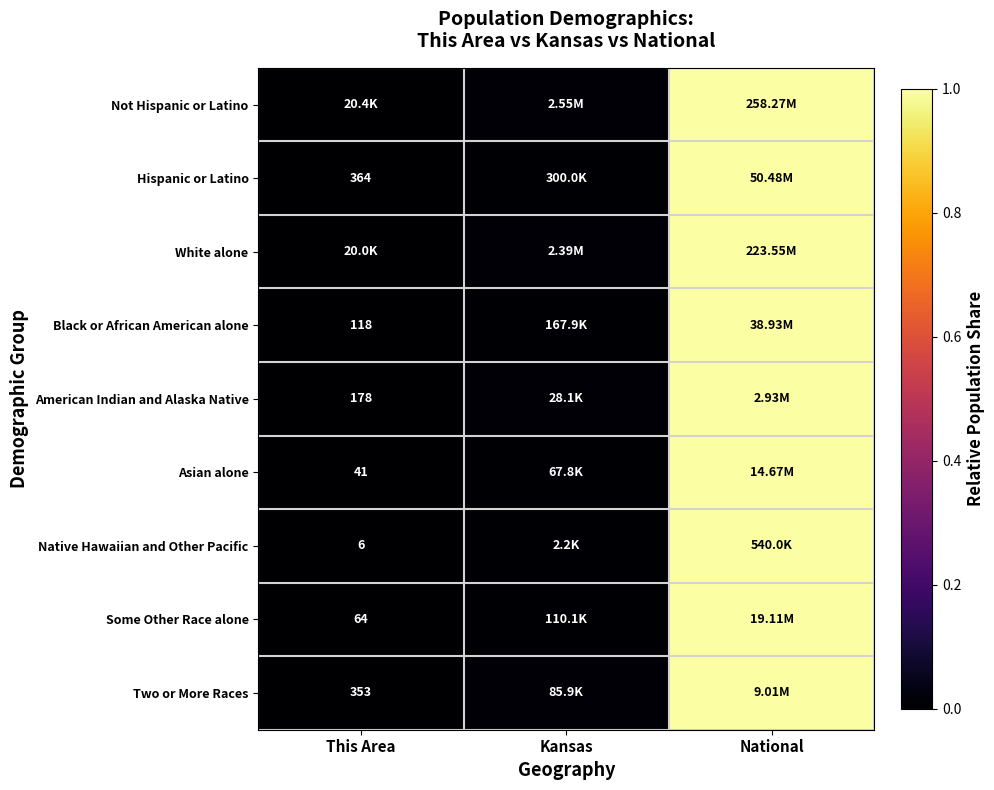

True or false: American Indian and Alaska Native has a value of 0.0 at Kansas.

False